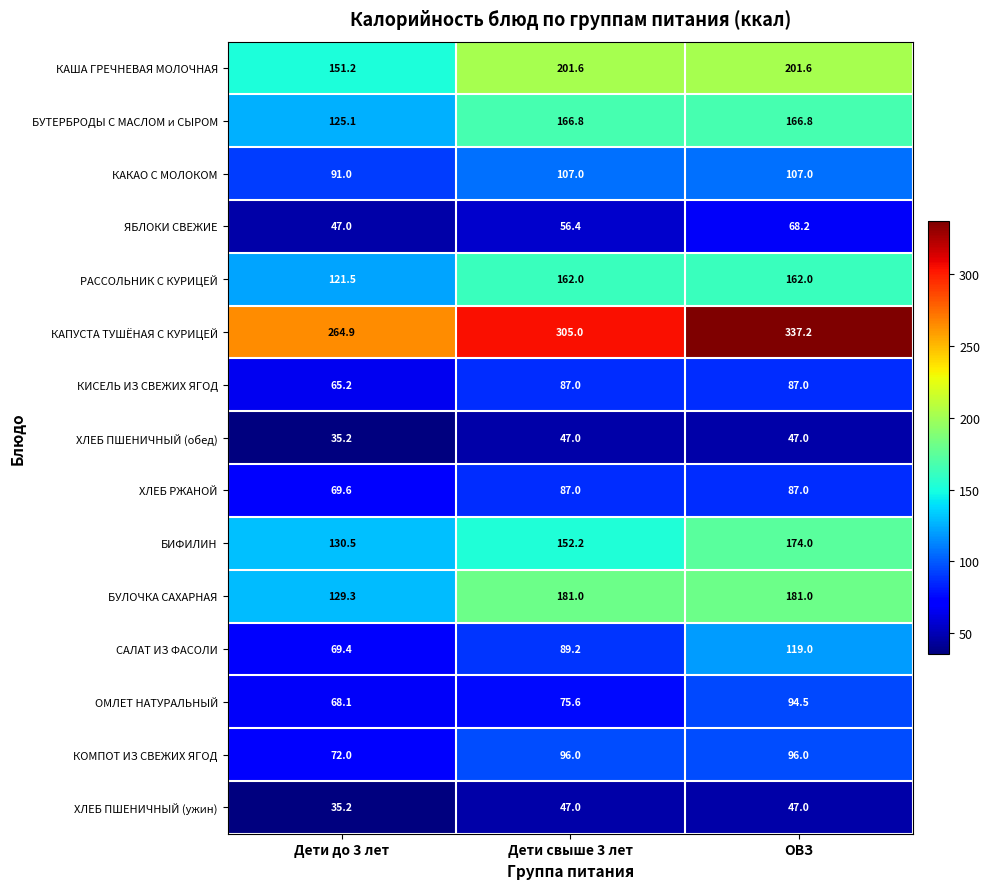

What value does the КАША ГРЕЧНЕВАЯ МОЛОЧНАЯ series have at ОВЗ?

201.6